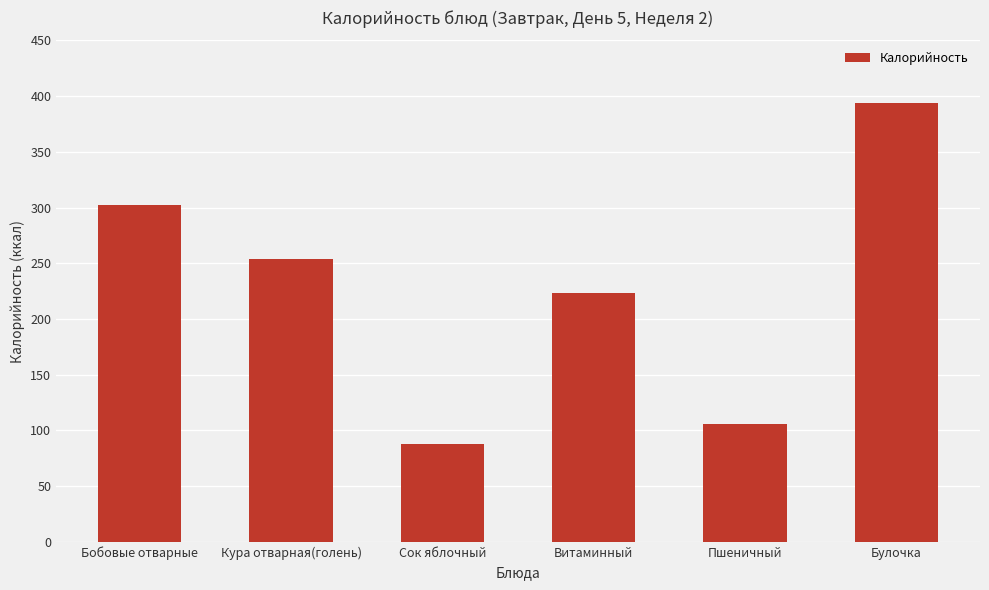

How many data points are less than 254?

3